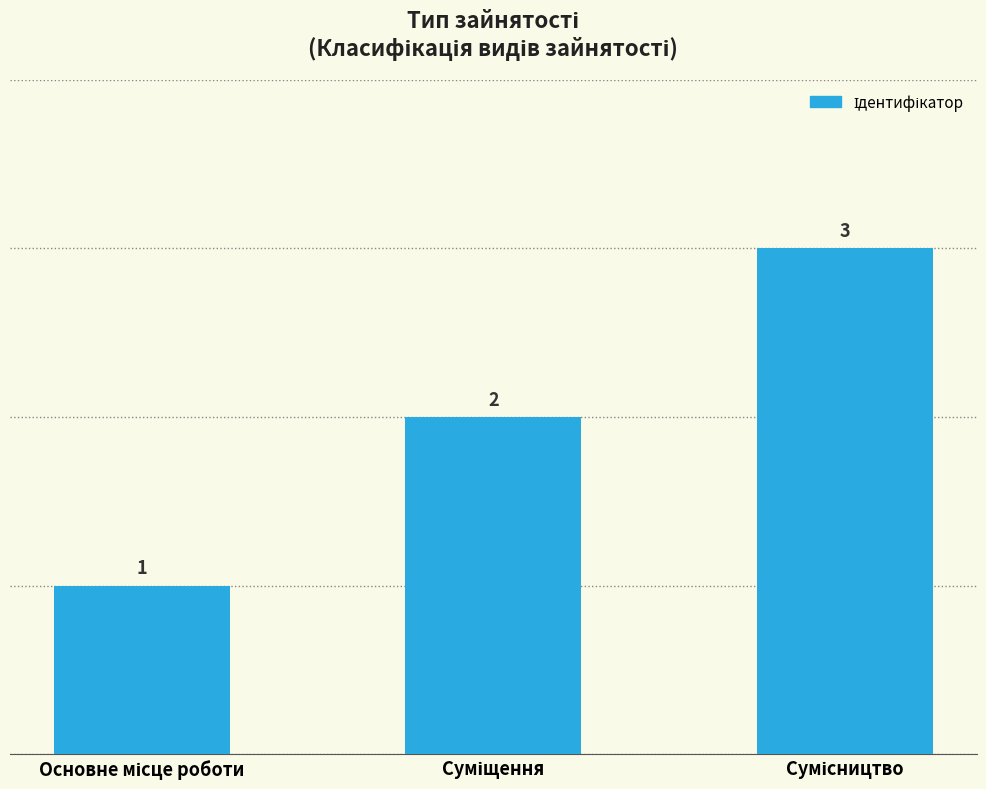

What is the sum of all values?

6